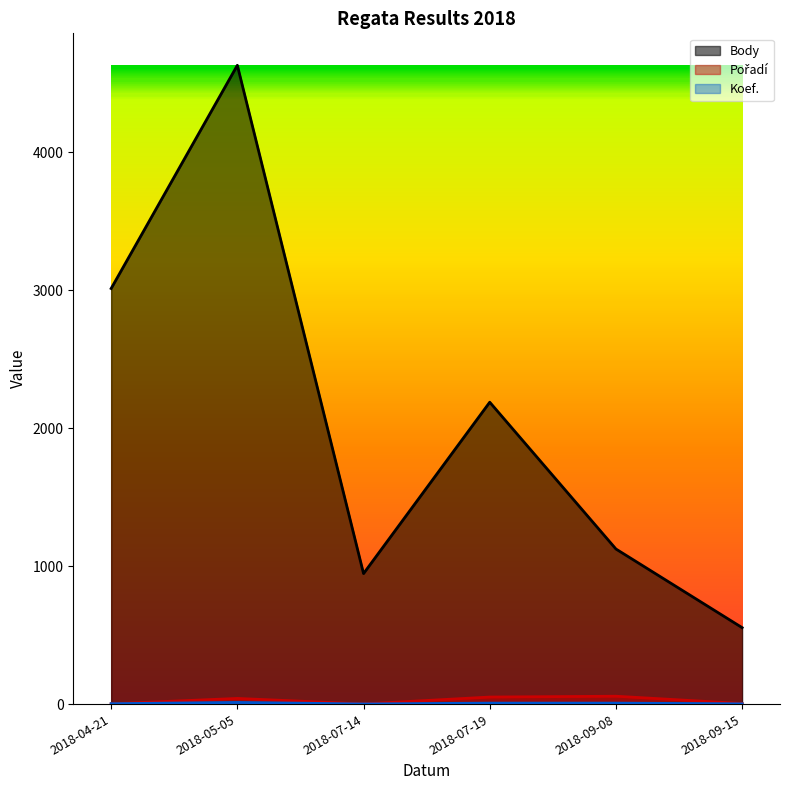

True or false: Pořadí and Body intersect in this chart.

False